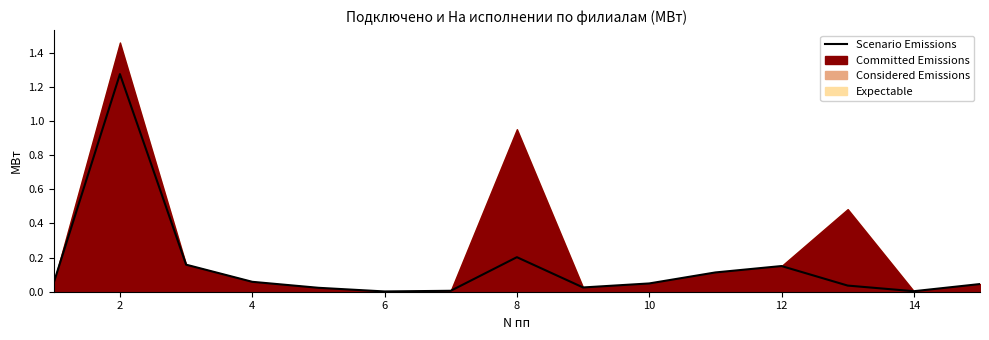

The value of Scenario Emissions at 8 is 0.2. True or false?

True